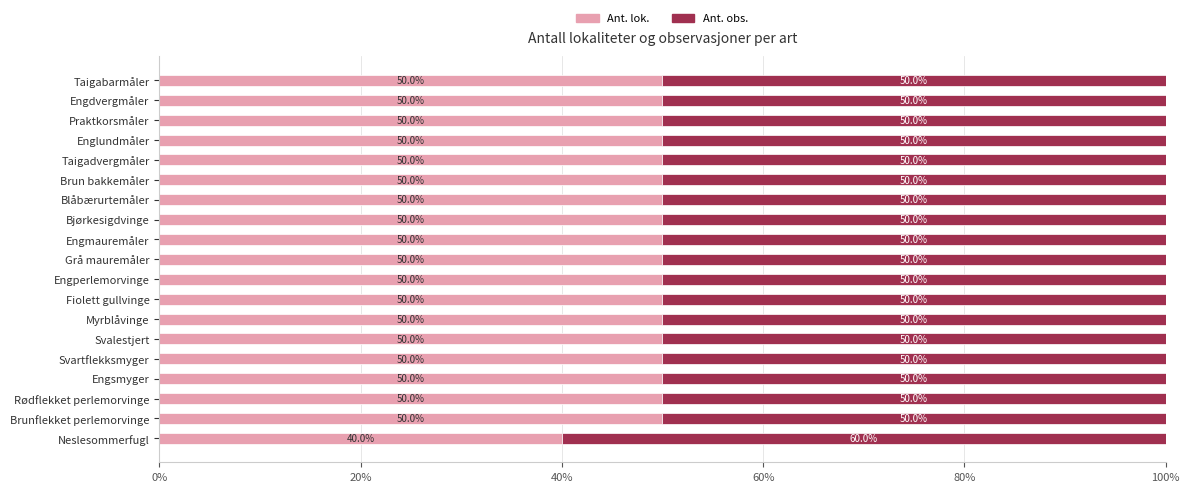

What is the total value across all series at Englundmåler?

100